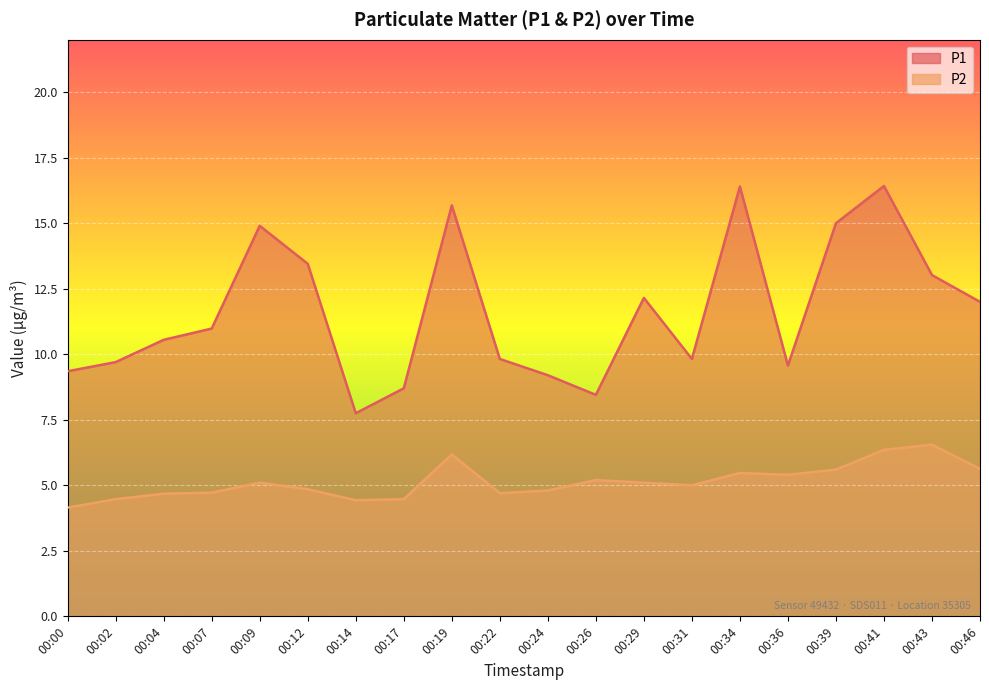

True or false: P2 and P1 cross at least once.

False